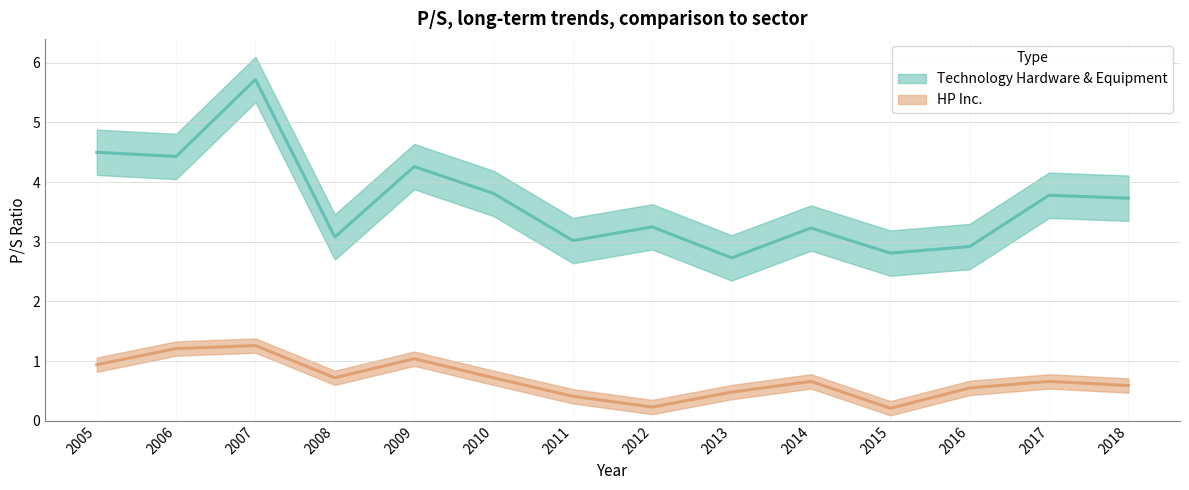

At which category does the chart reach its peak across all series?

2007